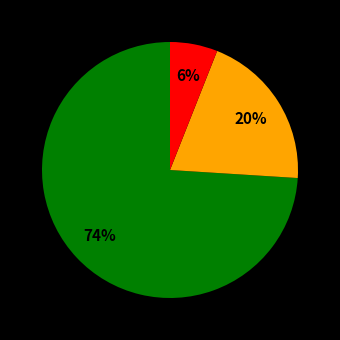

To the nearest percent, what is the difference between the largest and smallest slice percentages?

68%